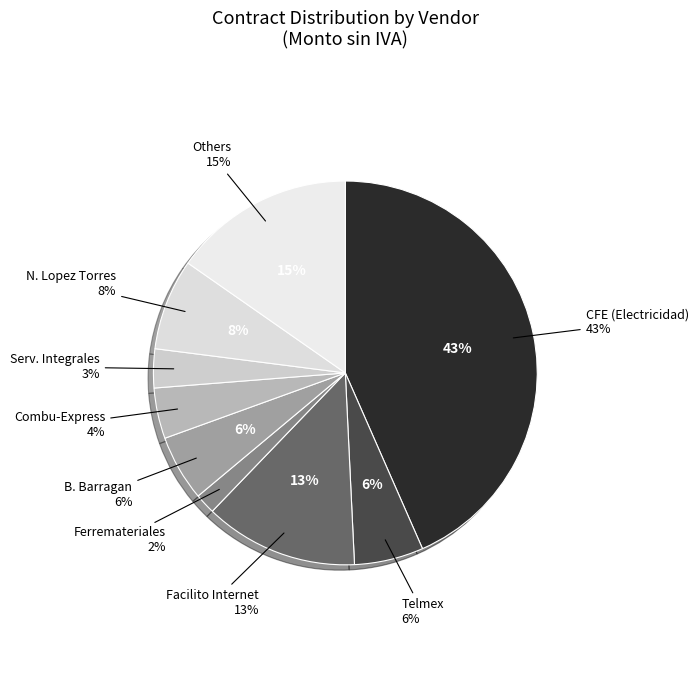

The Servicios slice represents 66% of the pie. True or false?

False